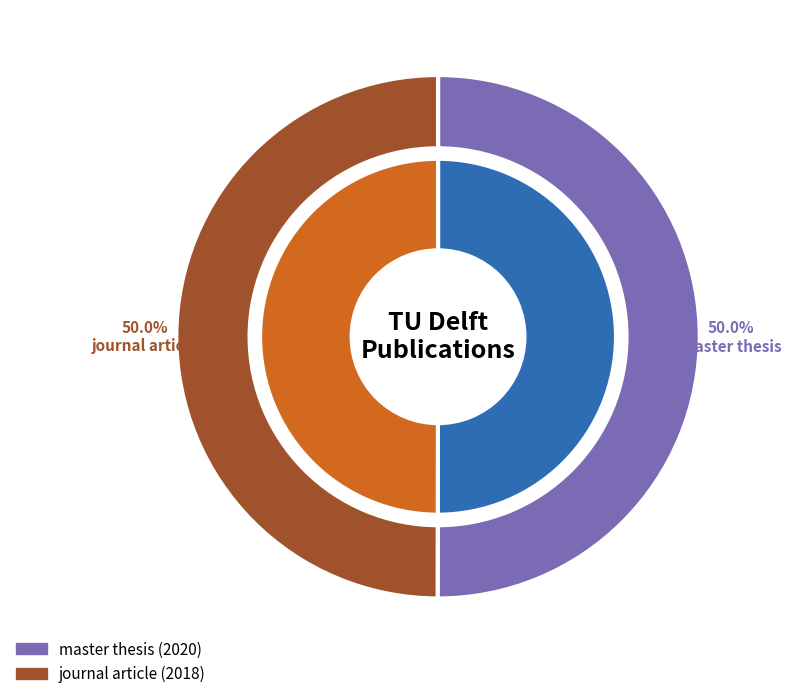

How many slices are in this pie chart?

2